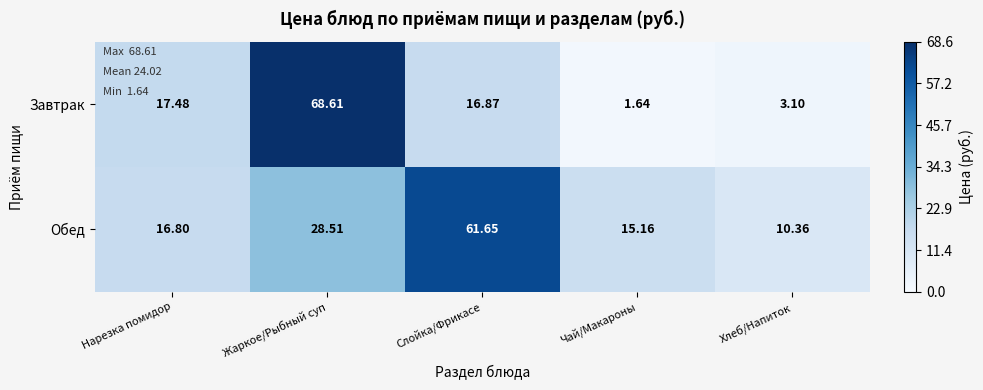

Where does the Завтрак series first go above 16?

Нарезка помидор